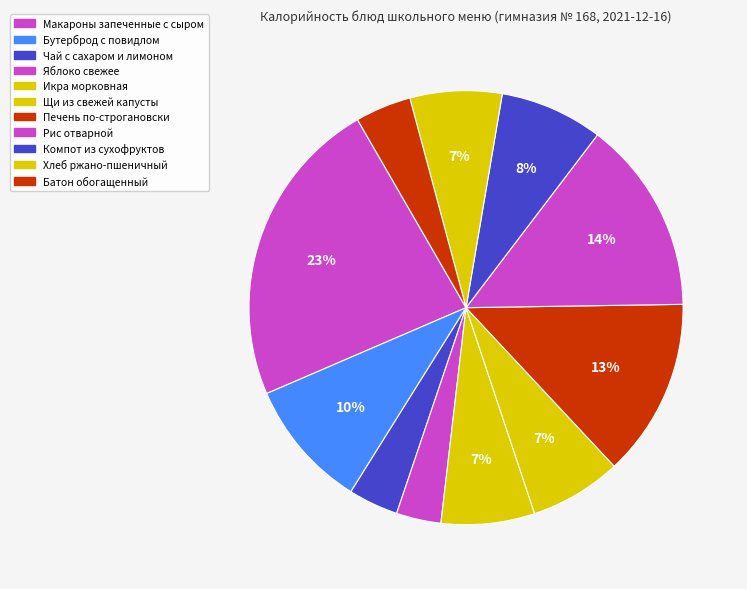

How many slices are in this pie chart?

11